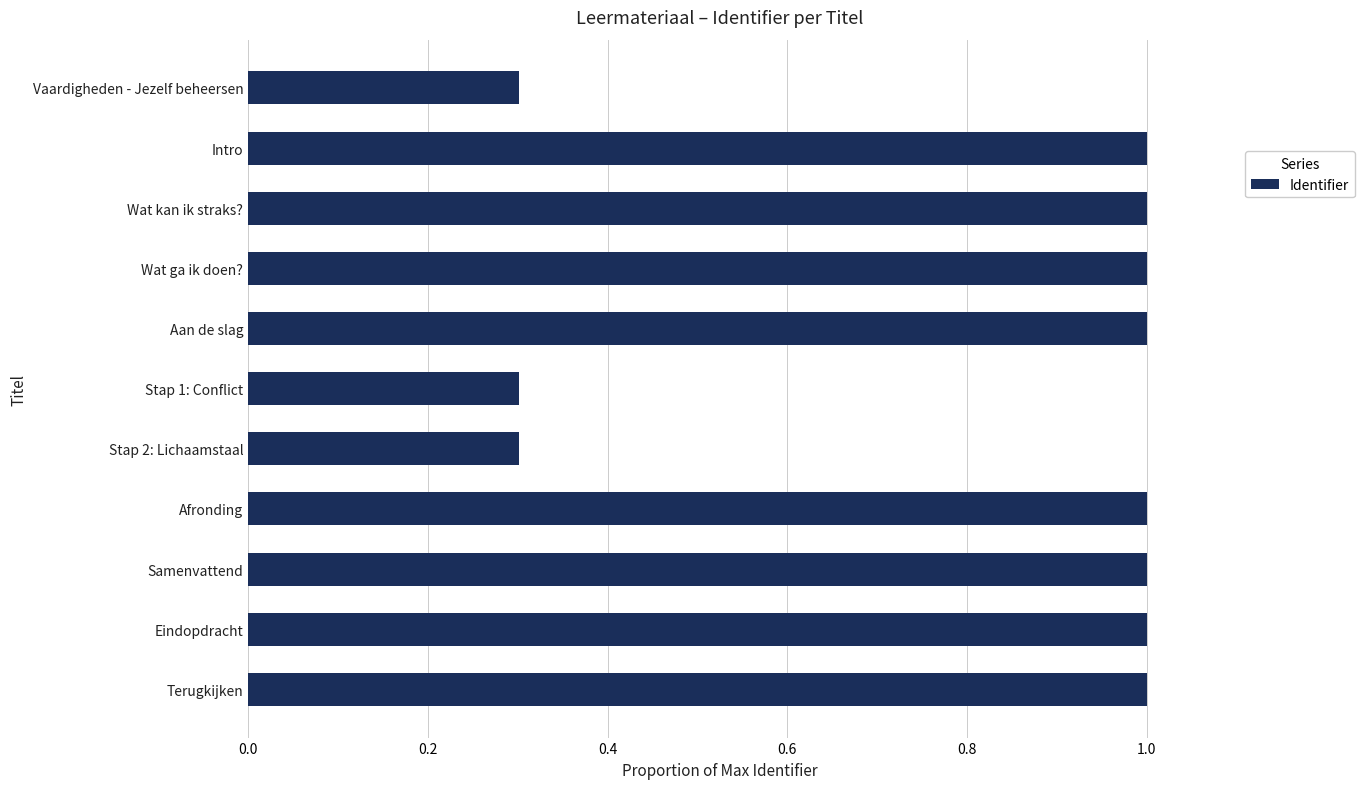

What is the value of the 6th bar from the top?

0.3